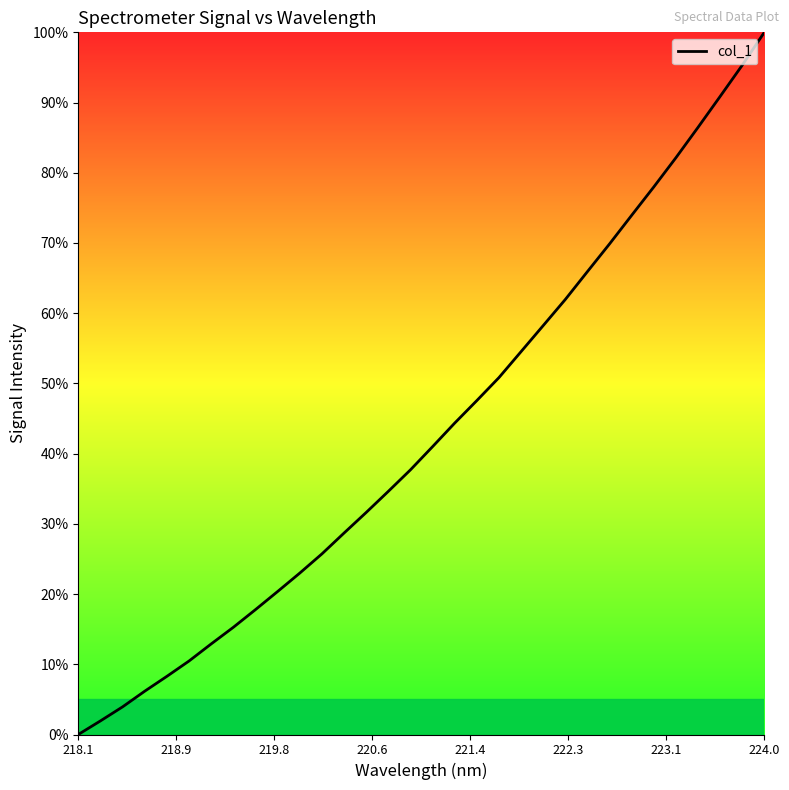

What is the maximum value shown in the chart?

100.0